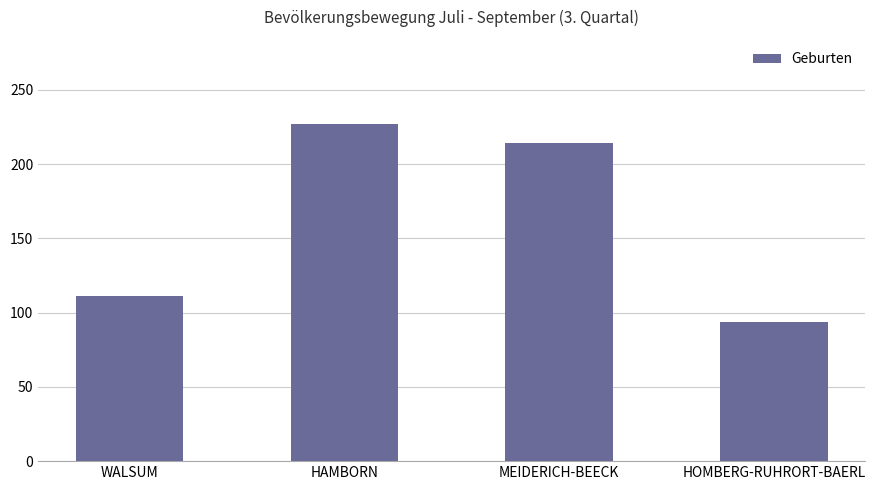

Approximately how many times larger is the value at HAMBORN compared to HOMBERG-RUHRORT-BAERL?

2.4